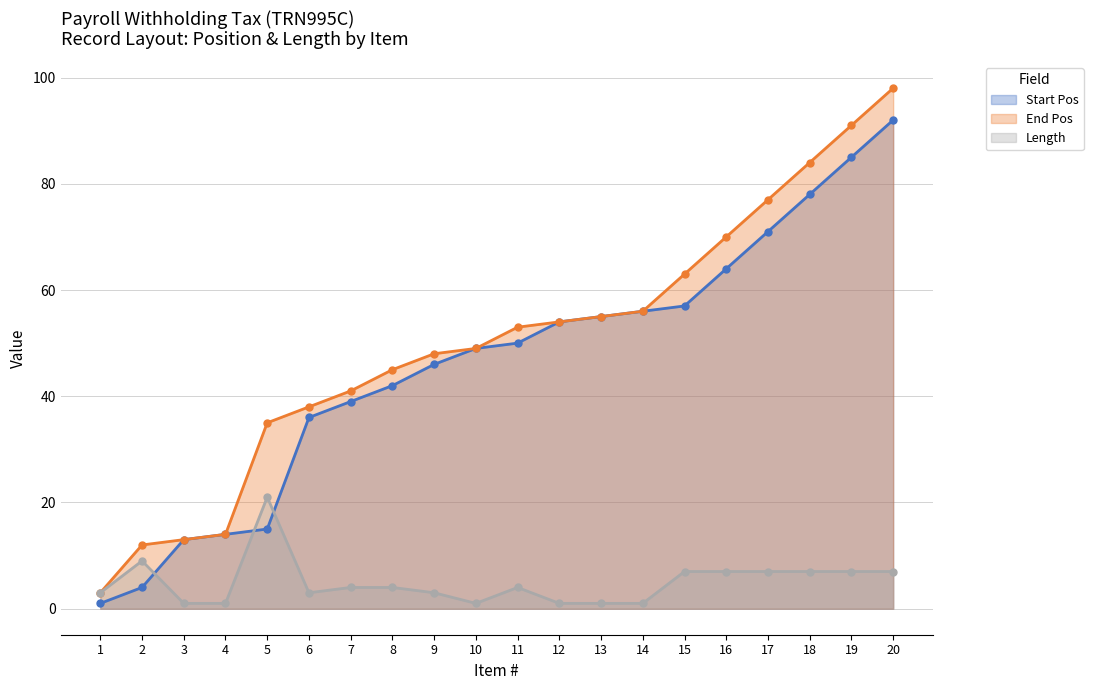

What is the greatest value displayed?

98